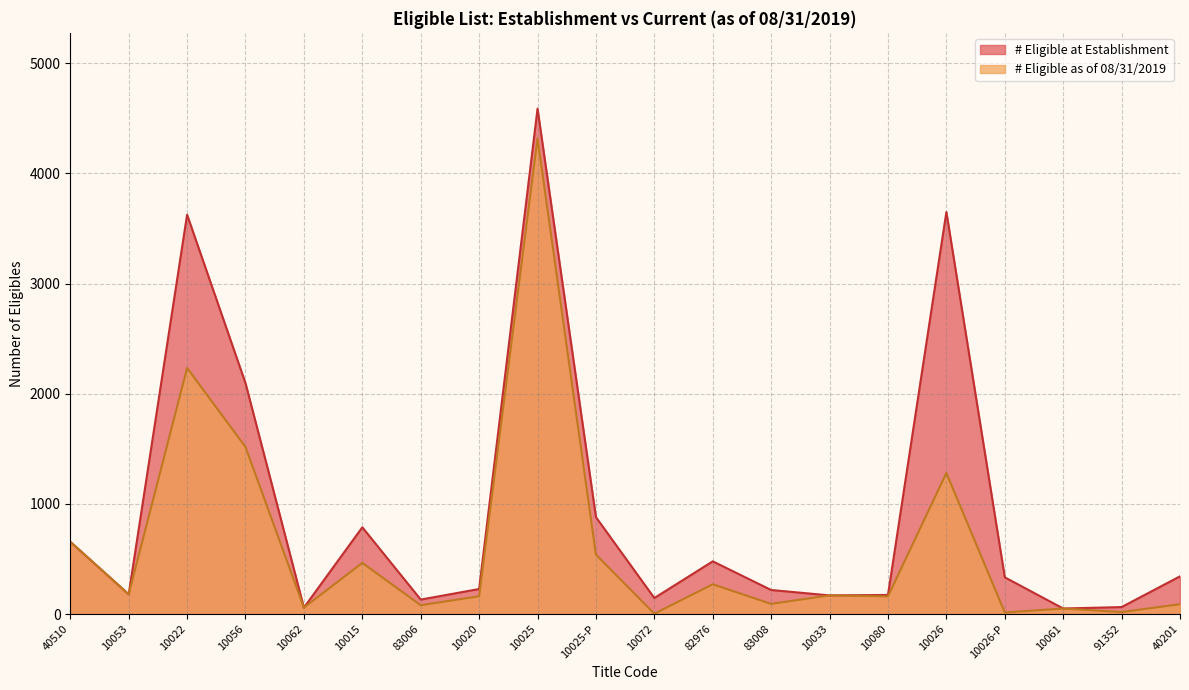

What is the maximum value shown in the chart?

4587